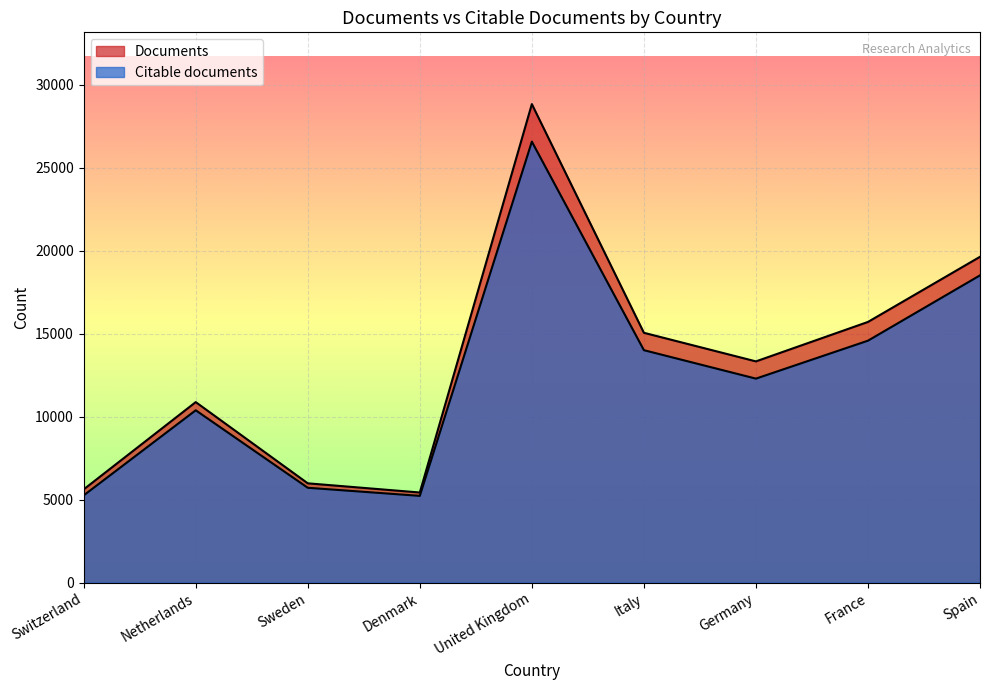

What position from the right is France?

2